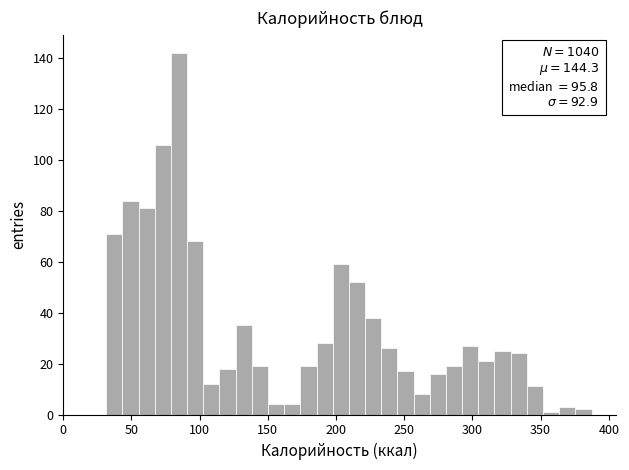

Around what value on the x-axis is the tallest bar? Give the approximate position of its centre, as read against the axis.

85